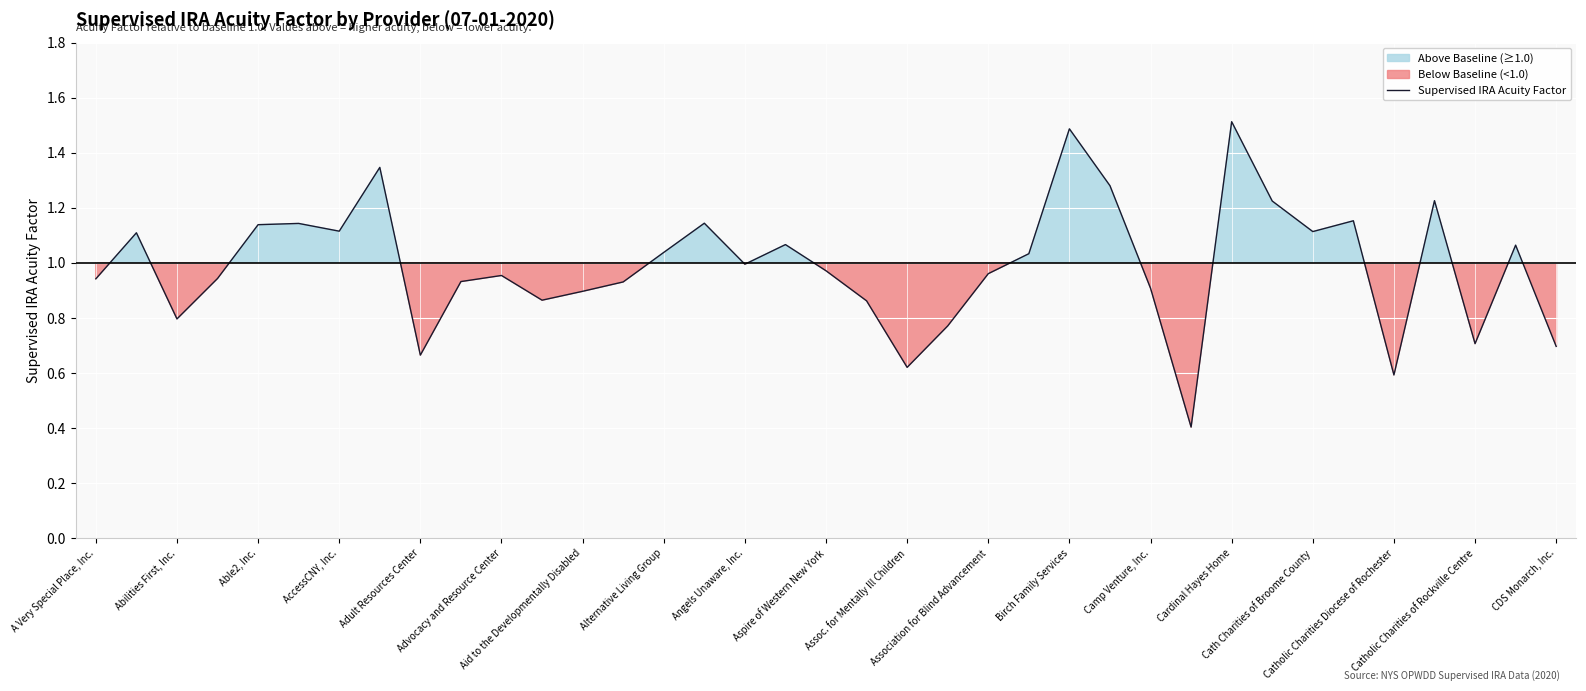

The chart shows a value of 1.6 at Cath Charities of Broome County. True or false?

False